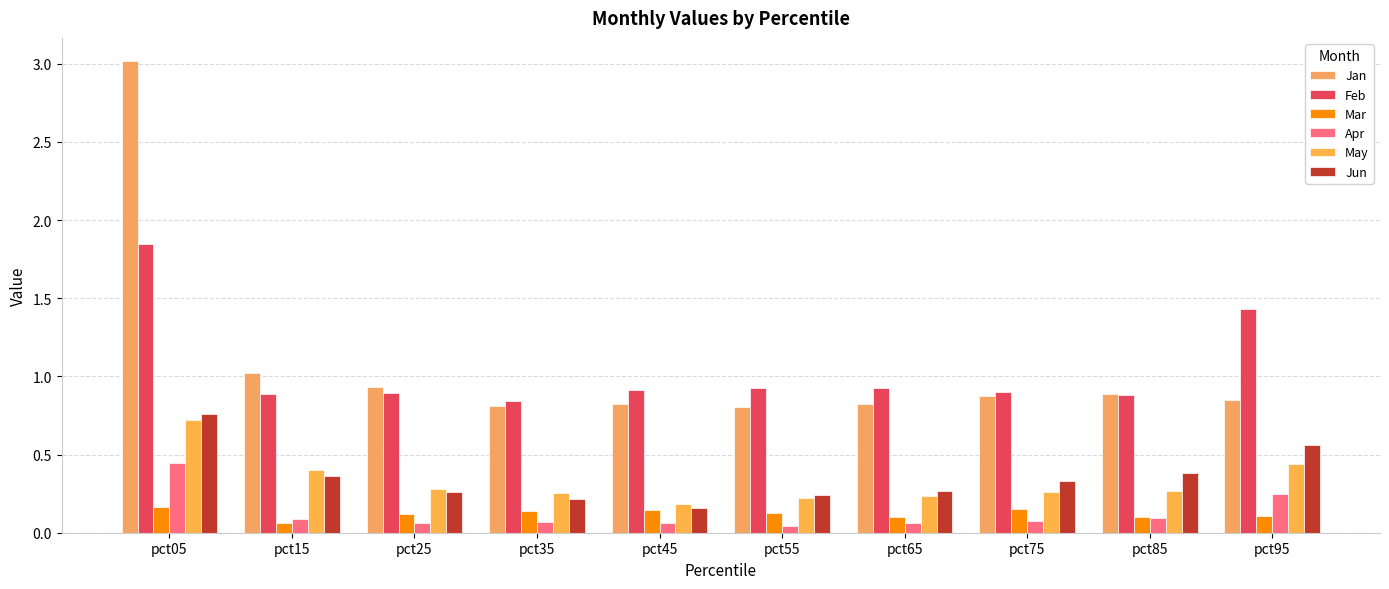

What is the maximum value shown in the chart?

3.0